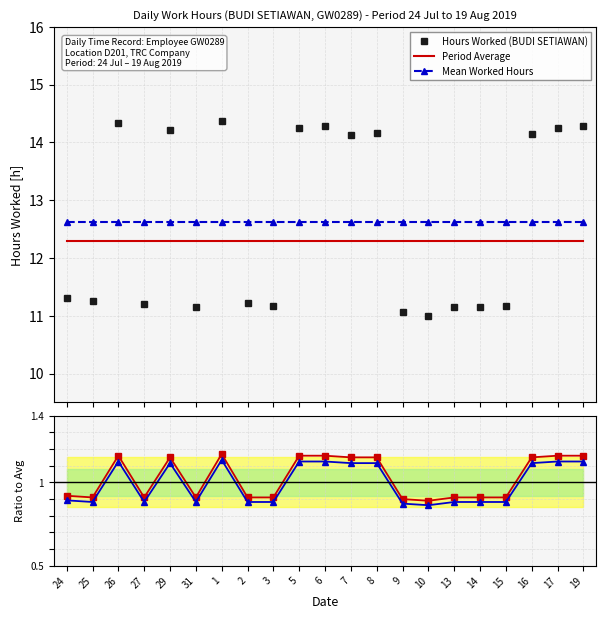

Which series ends up on top after the final intersection of Mean Worked Hours and Hours Worked (BUDI SETIAWAN)?

Hours Worked (BUDI SETIAWAN)